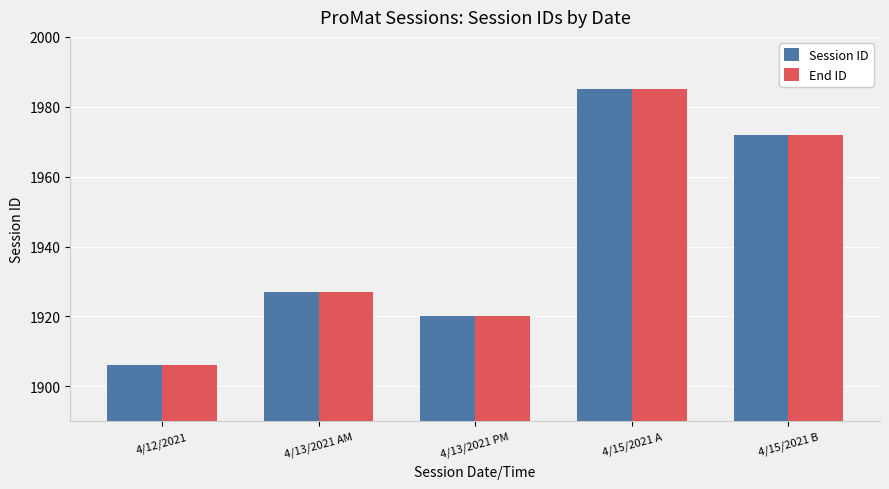

What is the total value across all series at 4/13/2021 AM?

3854